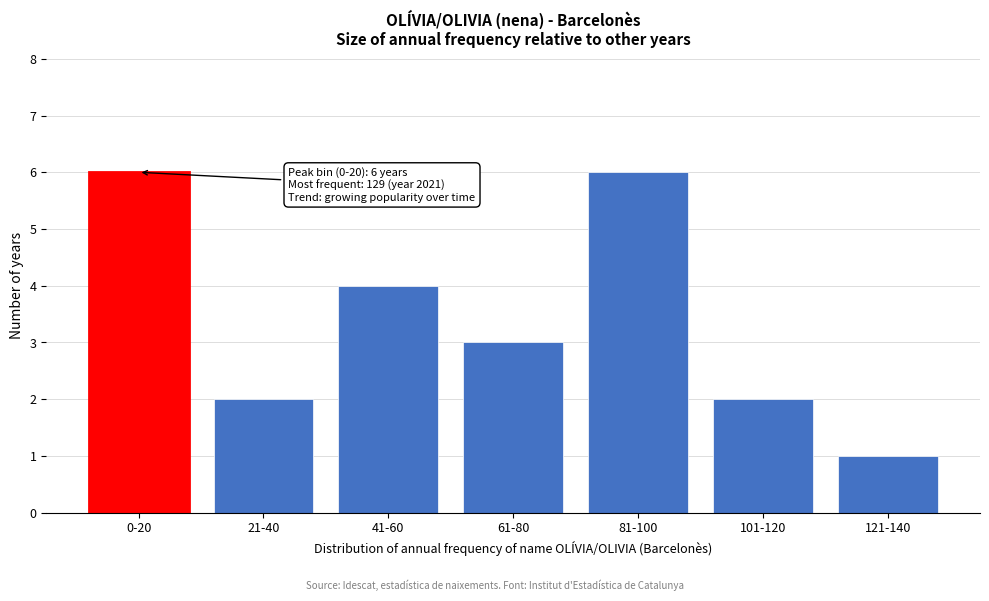

Reading left to right, list all the values displayed in this chart.

0-20=6	21-40=2	41-60=4	61-80=3	81-100=6	101-120=2	121-140=1